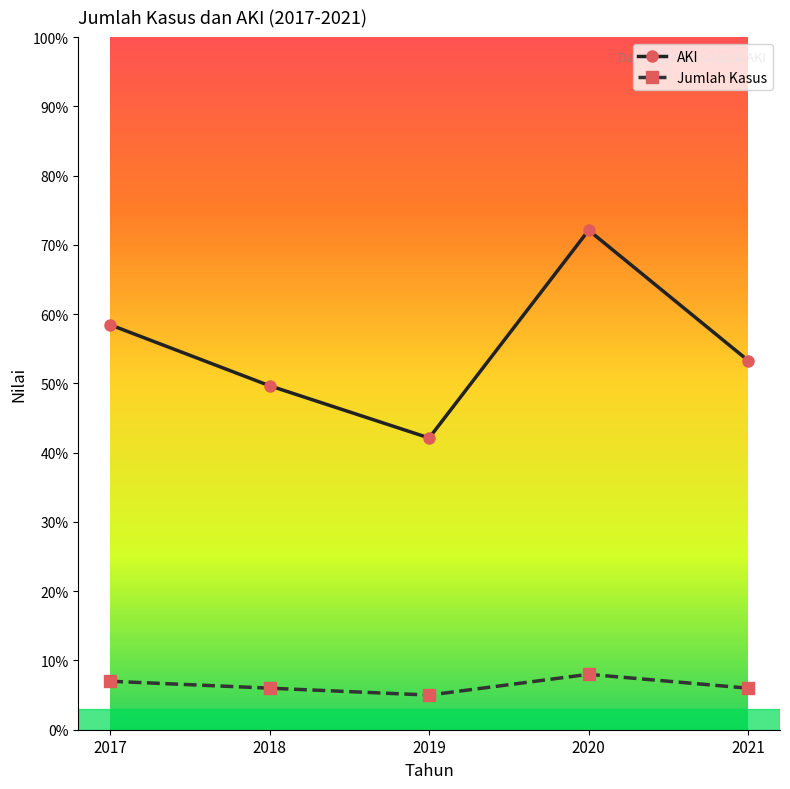

Where is AKI nearest to the value 57?

2017